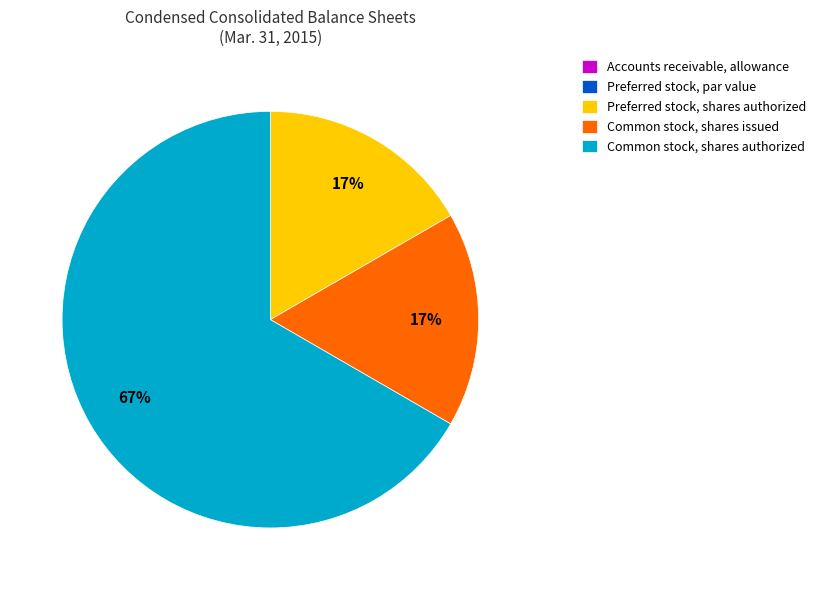

To the nearest percent, what is the difference between the Common stock, shares authorized and Preferred stock, shares authorized slice percentages?

50%